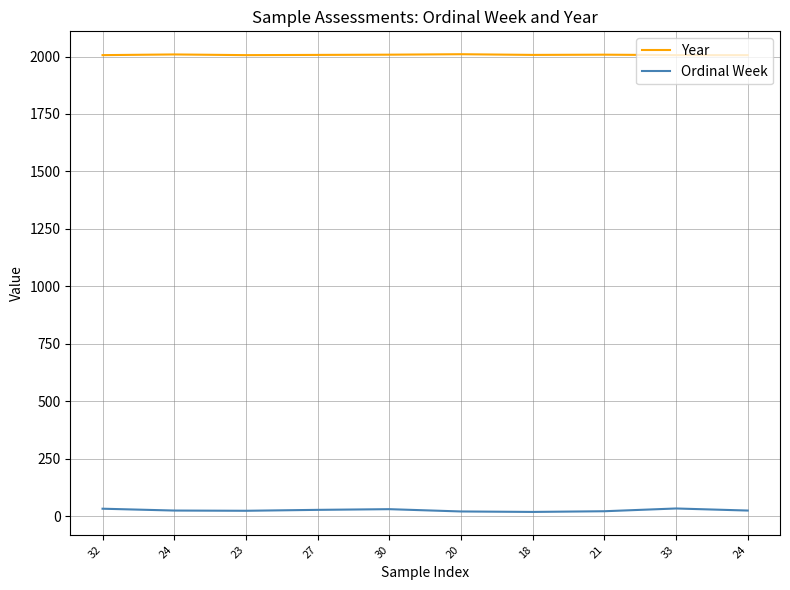

Which has a higher value, 33 or 27?

27